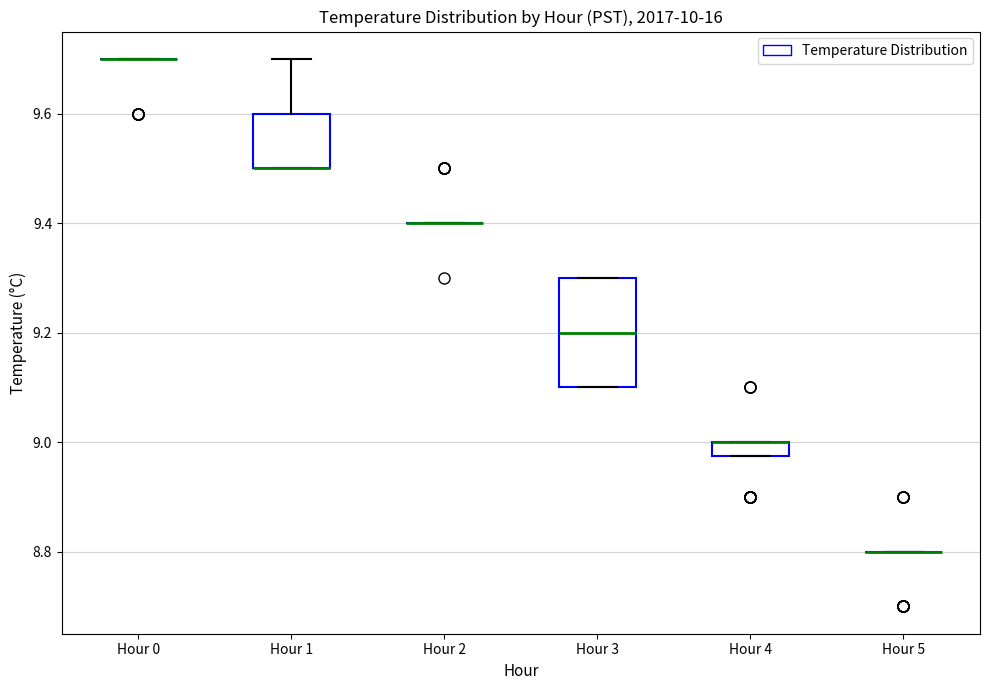

Comparing the boxes themselves (not the whiskers), which one is the tallest?

Hour 3